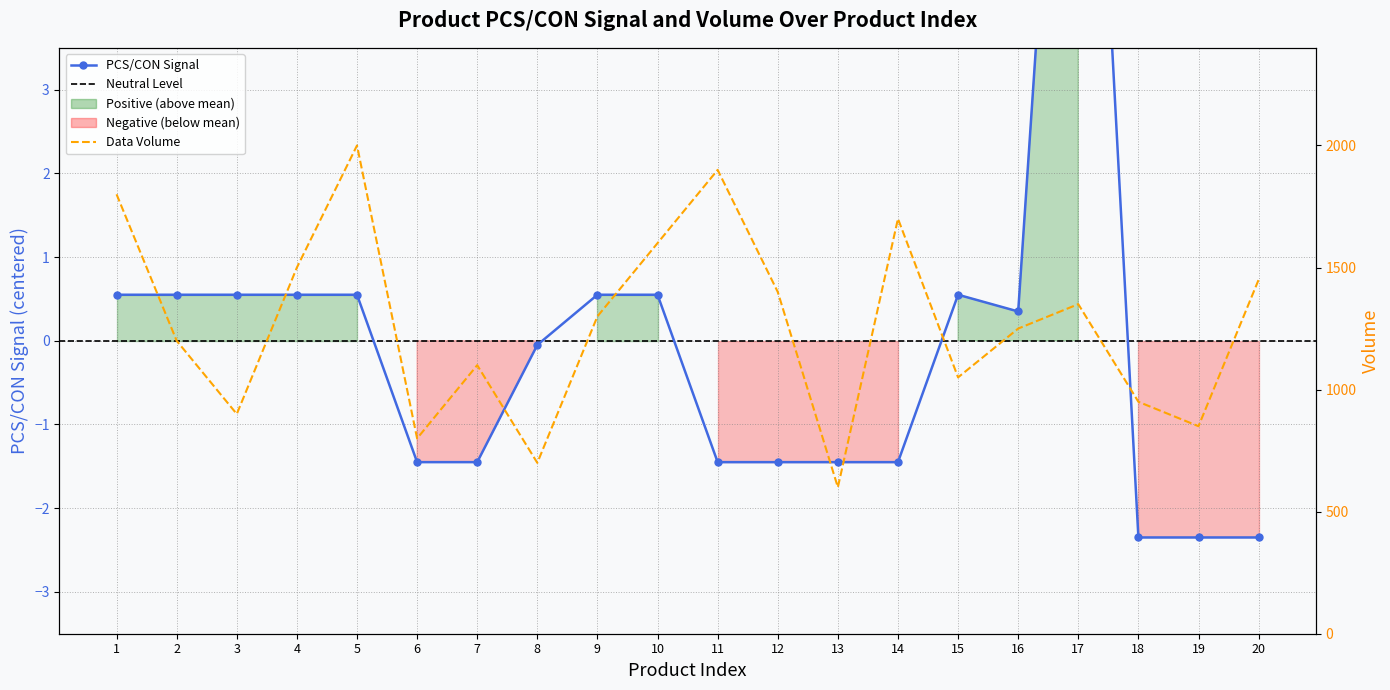

What is the value of the 1st point from the left?

0.6